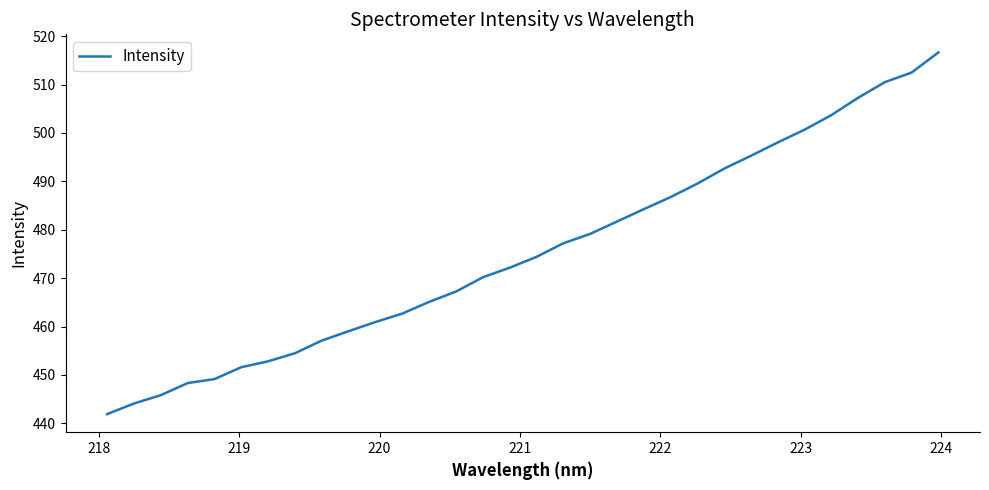

What is the difference between the maximum and minimum values?

74.7